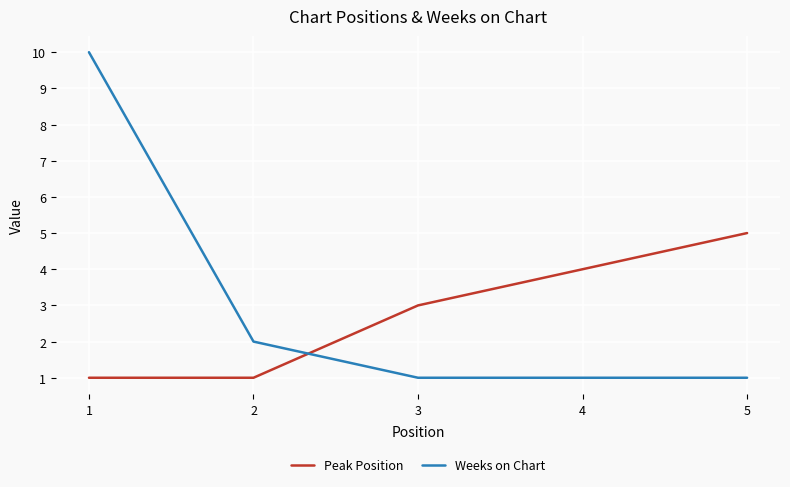

Reading right to left, extract all data points from this chart.

Peak Position: 5=5	4=4	3=3	2=1	1=1
Weeks on Chart: 5=1	4=1	3=1	2=2	1=10